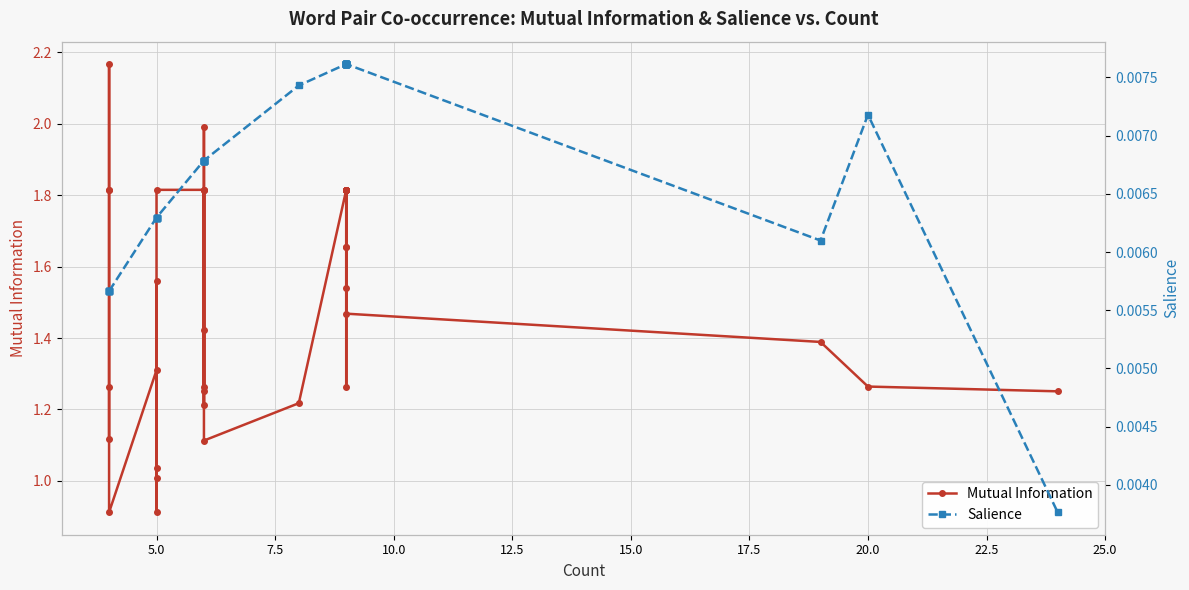

Count the Salience values in the range 0 to 1.

40